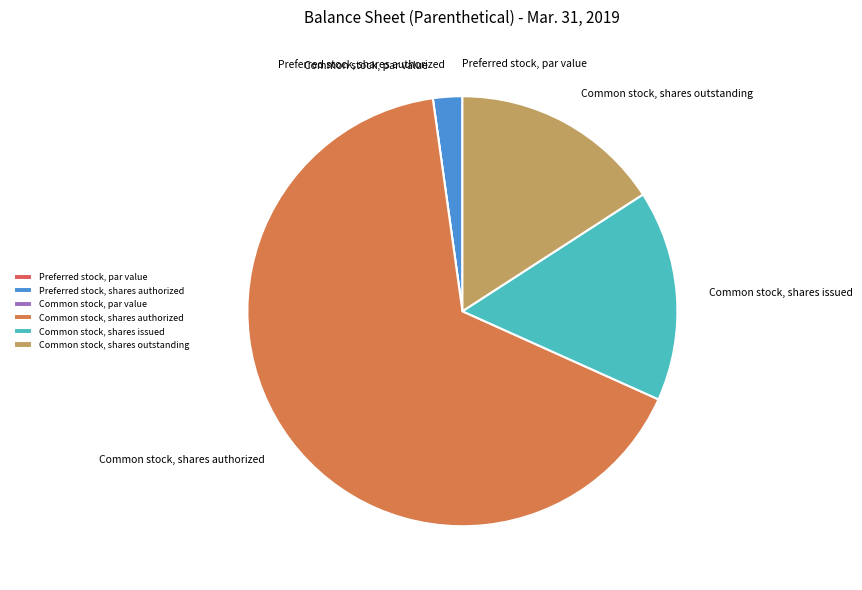

True or false: Common stock, shares outstanding accounts for 16% of the total.

True